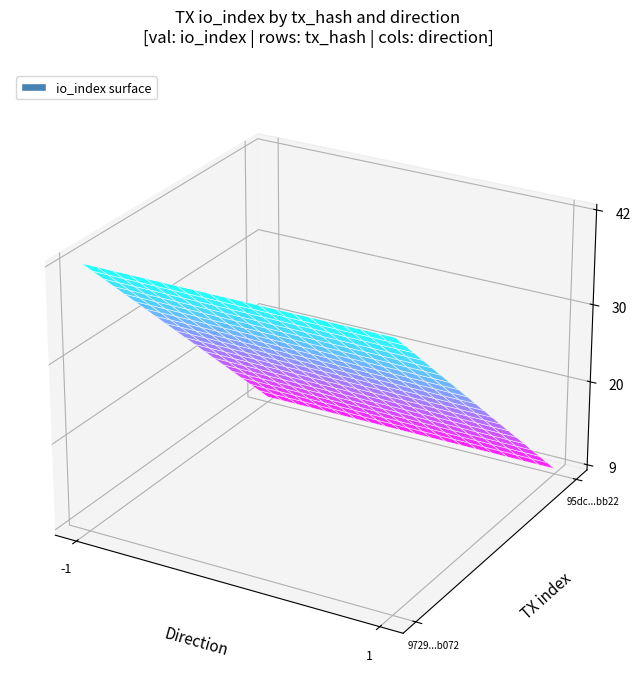

The 9729fbfc00ea3f6782afa55e841bc478637b072 series shows -2 at direction. True or false?

False